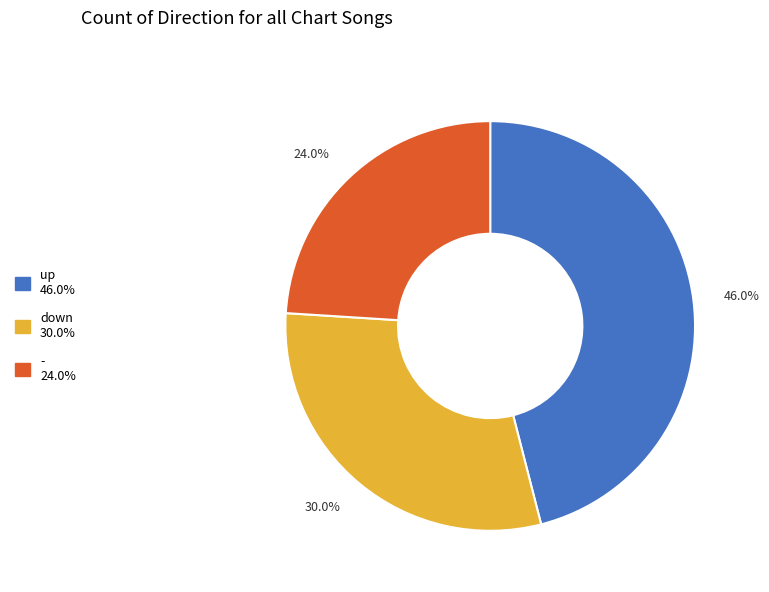

Approximately how many times larger is the value at - compared to down?

0.8